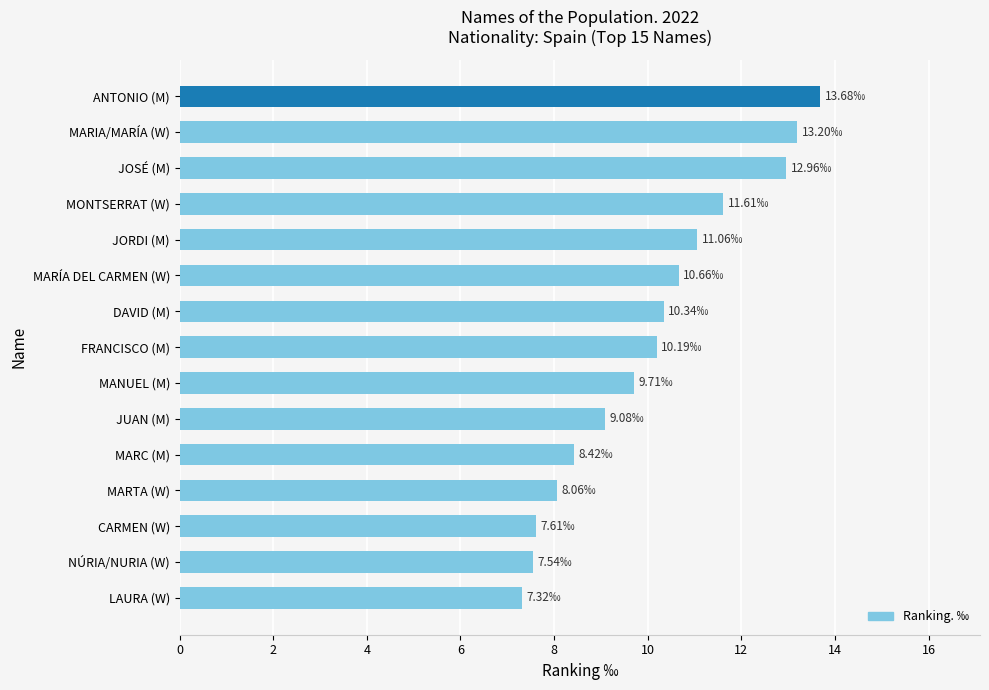

Count the number of values greater than 10.

8